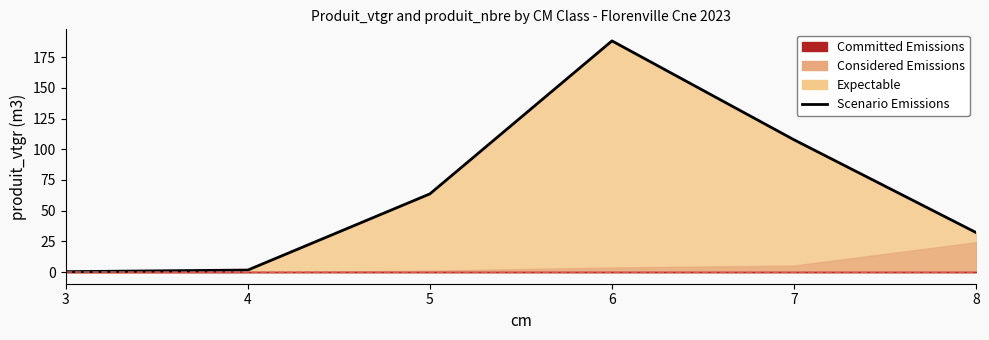

What is the difference between the values at 4 and 6?

186.5